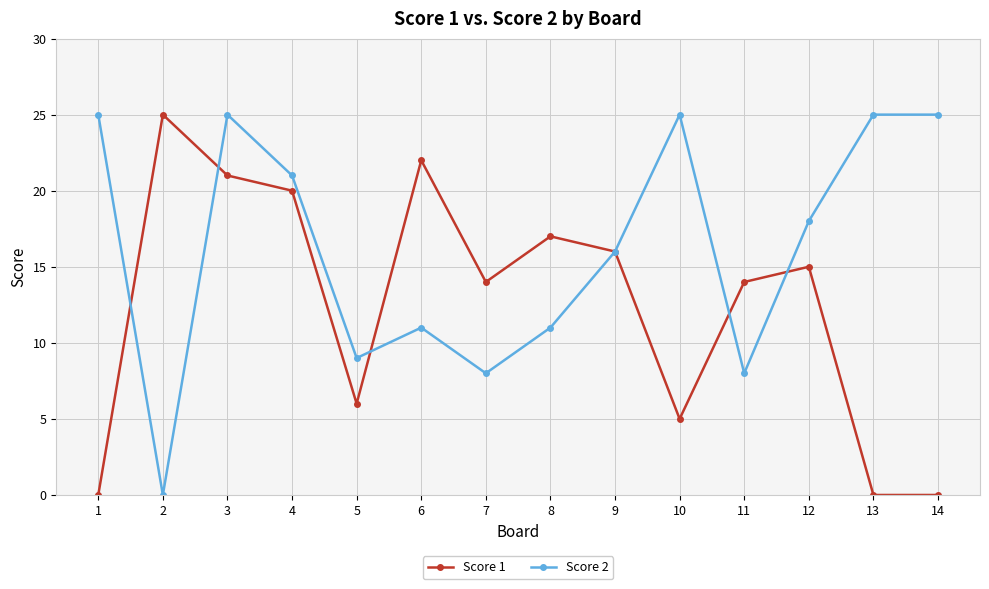

In Score 2, how many points are lower than both neighbors (excluding endpoints)?

4